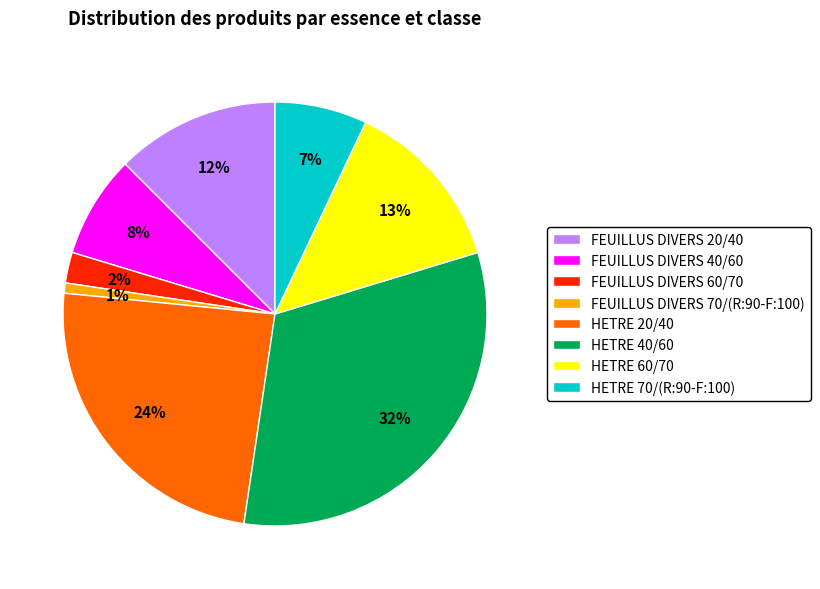

Is the sum of HETRE 70/(R:90-F:100) and FEUILLUS DIVERS 20/40 greater than half?

No